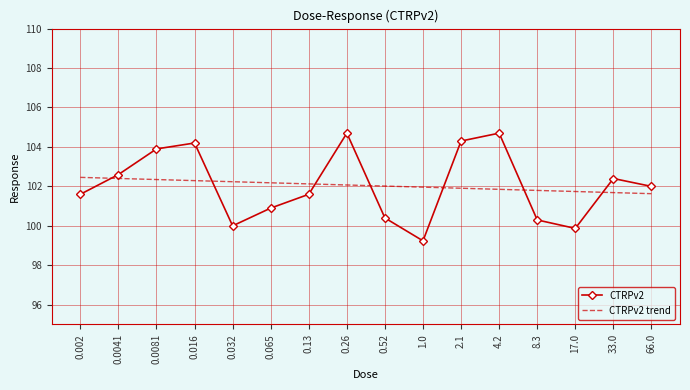

Between which two adjacent categories do CTRPv2 and CTRPv2 trend first intersect?

0.002 and 0.0041